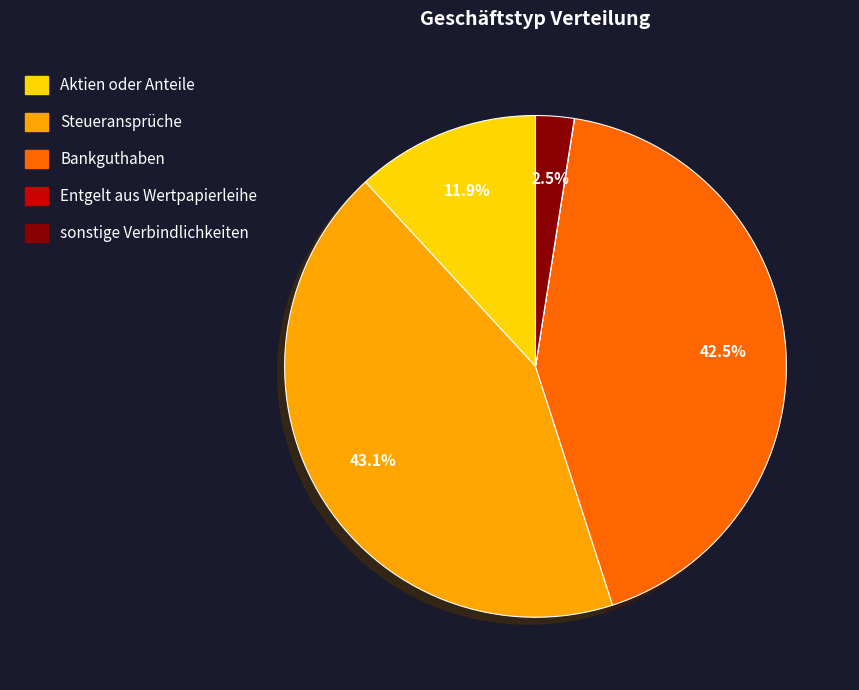

Which category has the biggest portion of the pie?

Steueransprüche